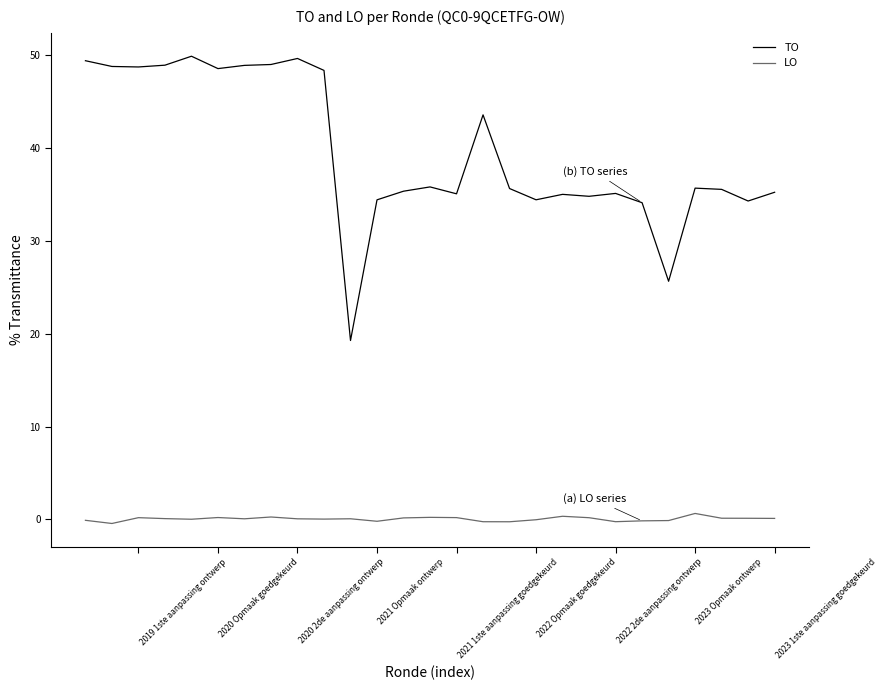

How many negative values does the LO series have?

9